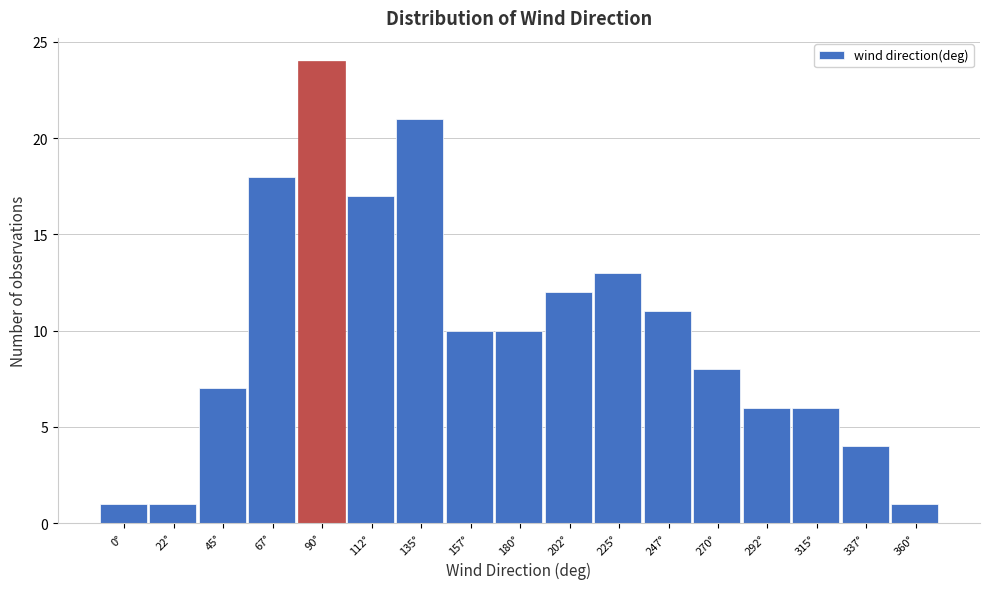

Reading right to left, extract all data points from this chart.

1	4	6	6	8	11	13	12	10	10	21	17	24	18	7	1	1